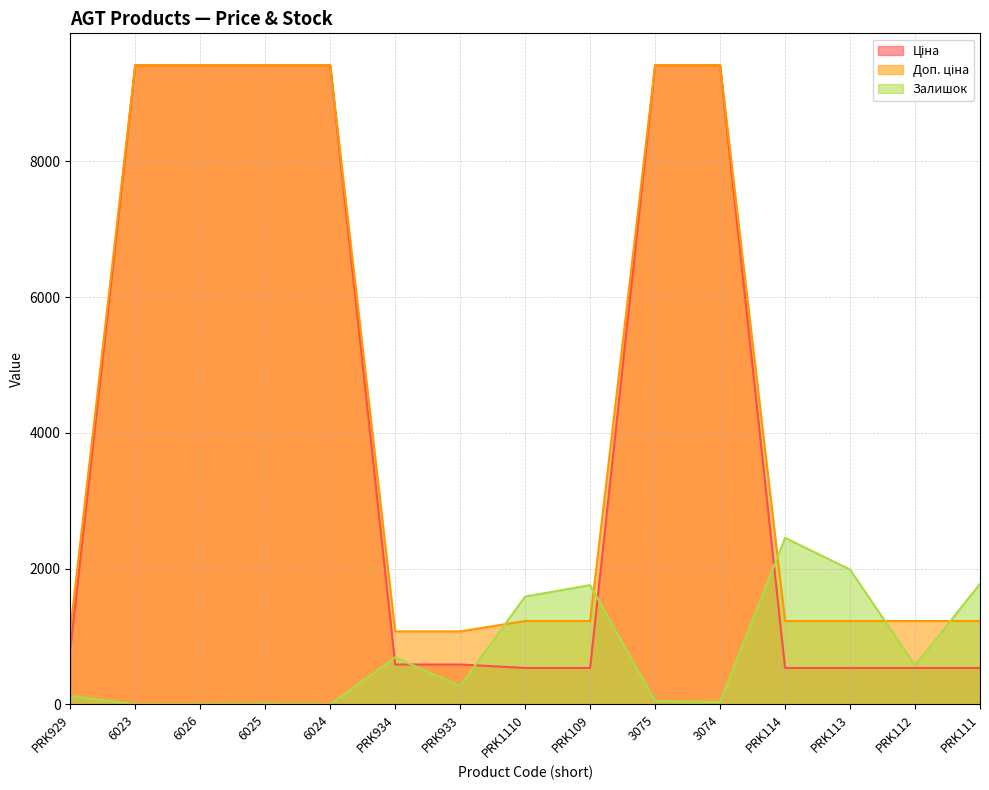

What is the sum of all Ціна values?

61698.7